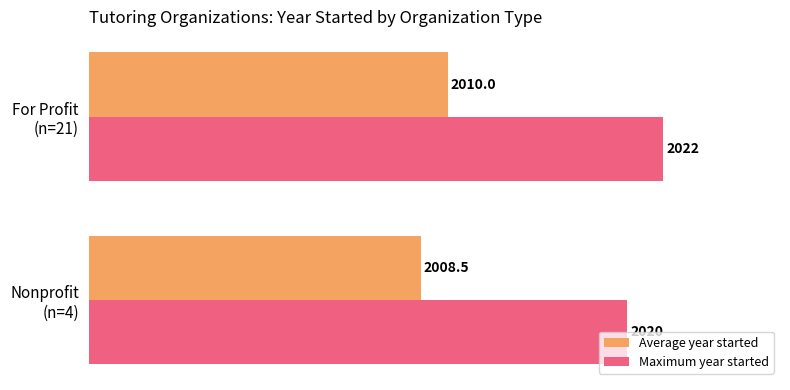

What are all the series names shown in the legend?

Average year started, Maximum year started